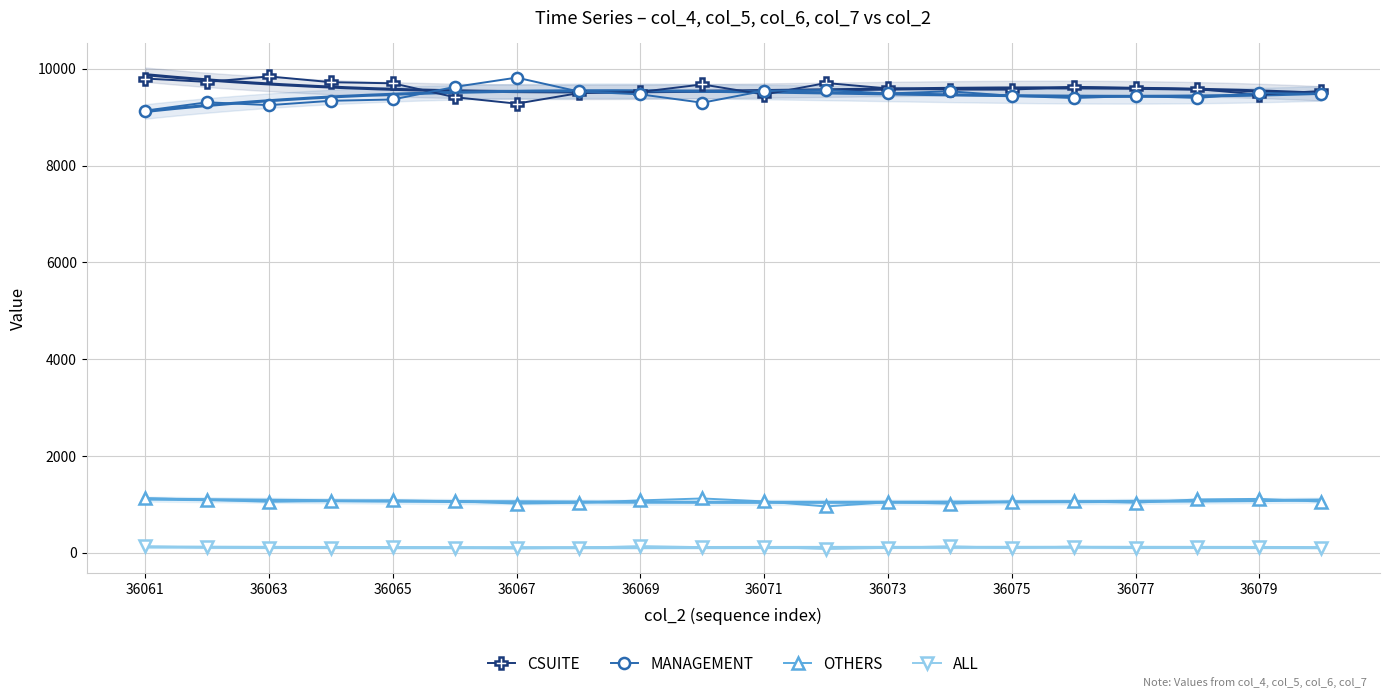

True or false: ALL has more than 0 interior local peaks.

True